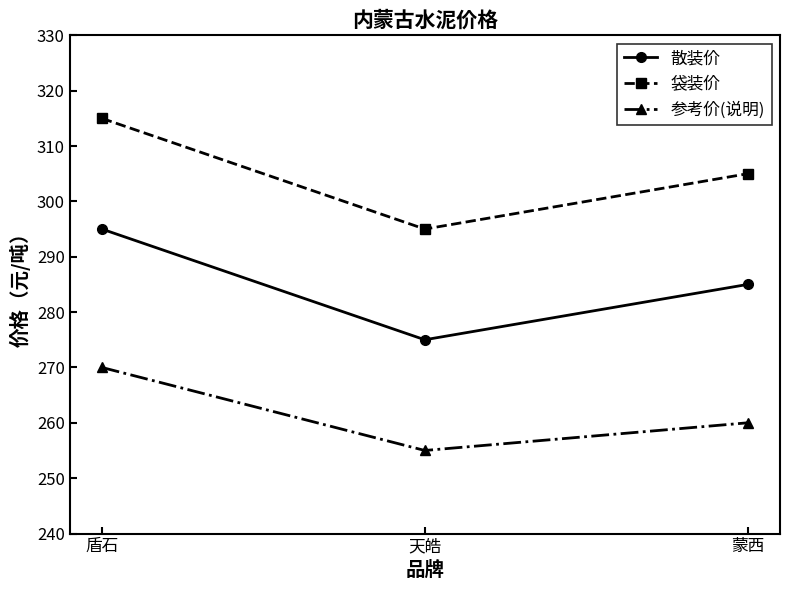

What is the total value across all series at 蒙西?

850